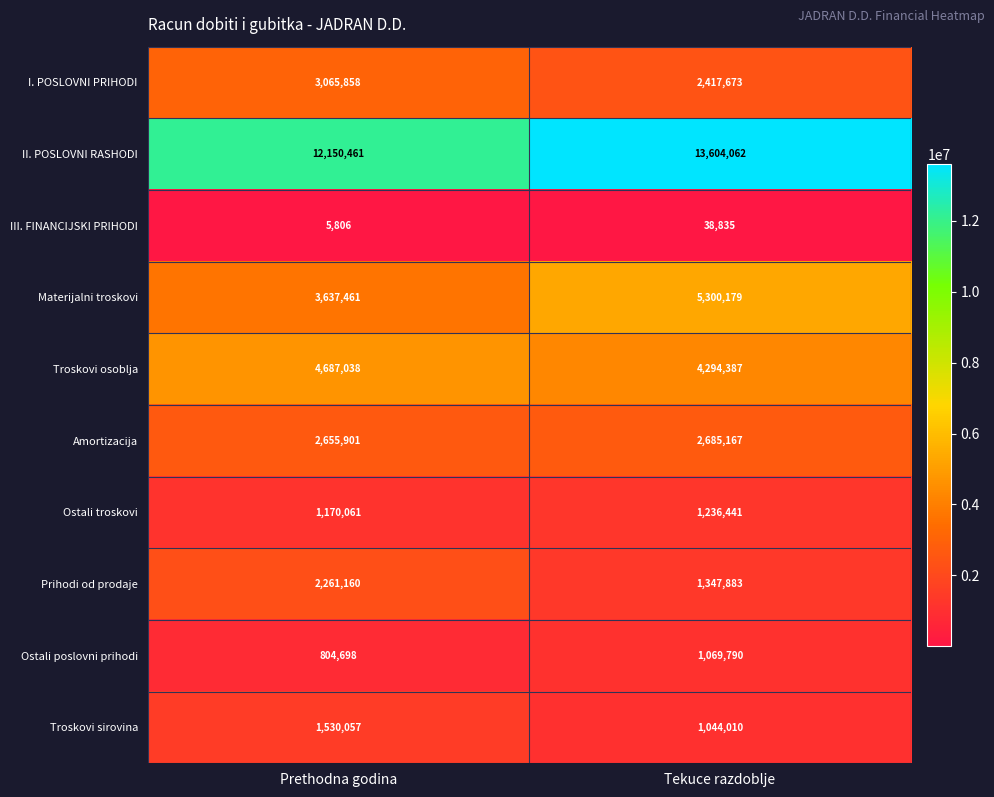

What is the average value of the Ostali troskovi series?

1203251